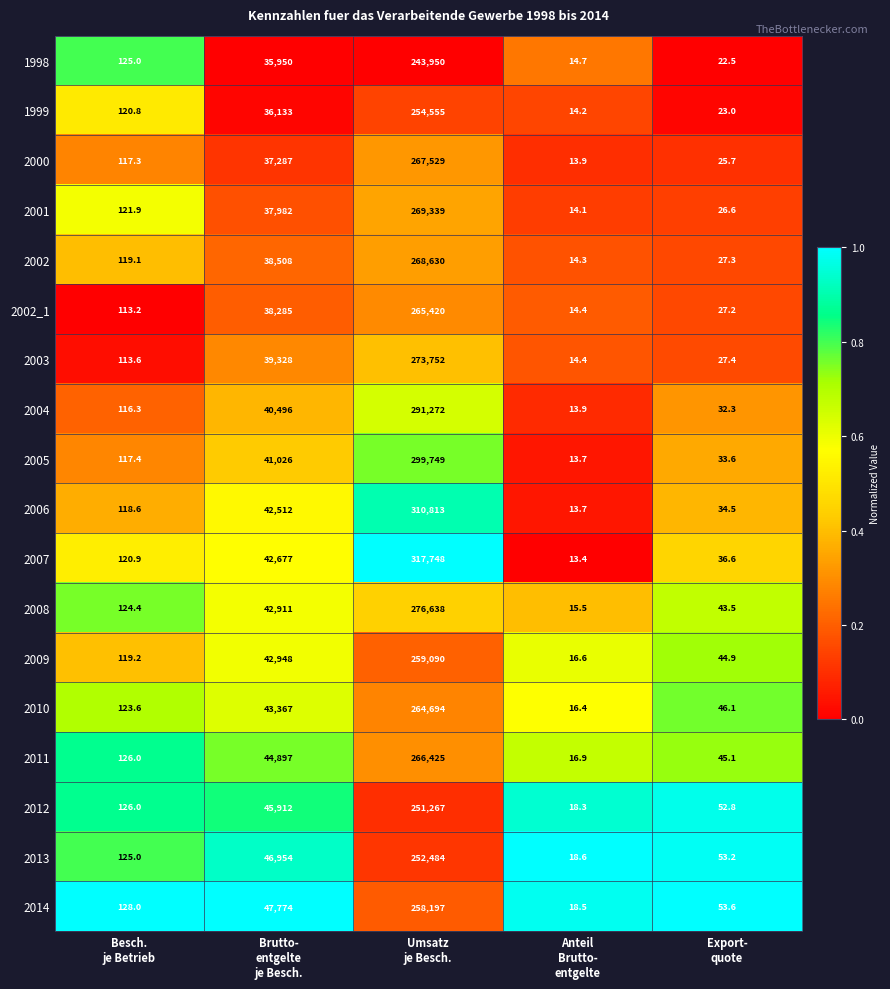

List the series in order of their peak value, lowest first.

1998, 2012, 2013, 1999, 2014, 2009, 2010, 2002_1, 2011, 2000, 2002, 2001, 2003, 2008, 2004, 2005, 2006, 2007